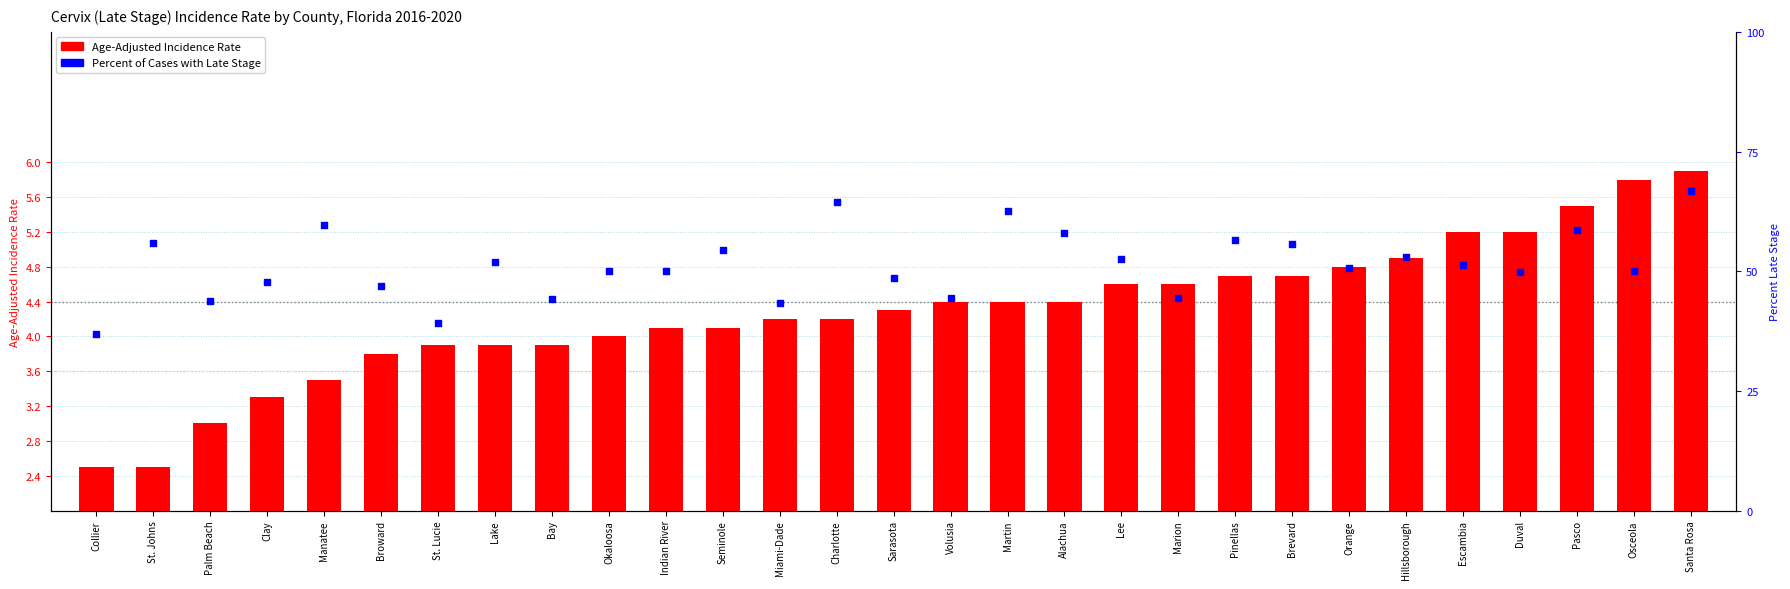

At which category is the sum across all series the highest?

Santa Rosa